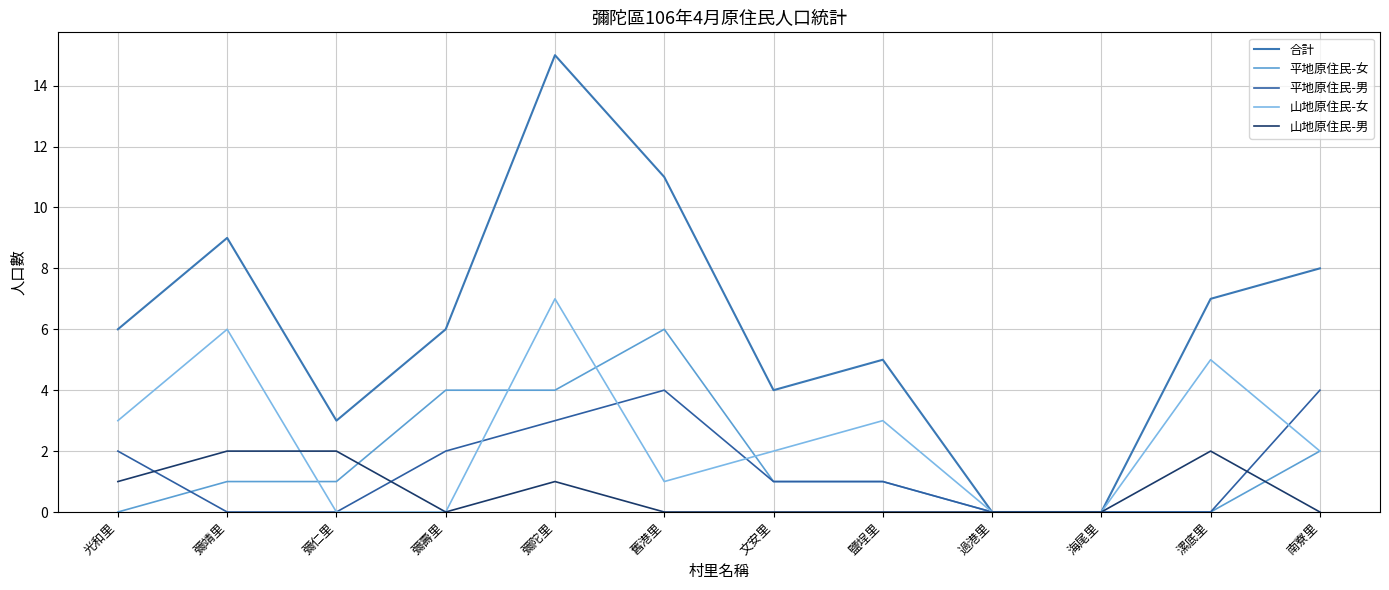

What are all the series names shown in the legend?

合計, 平地原住民-女, 平地原住民-男, 山地原住民-女, 山地原住民-男